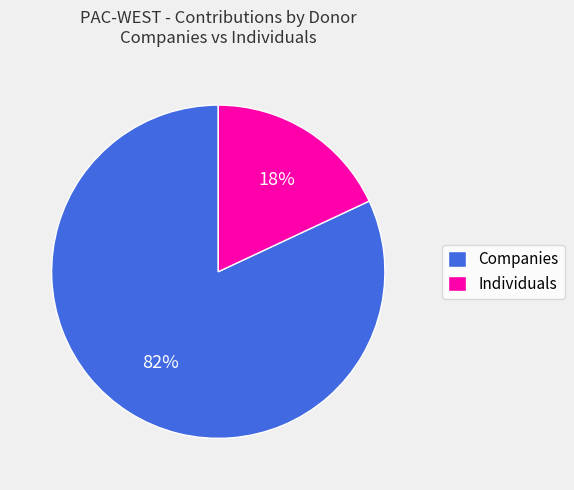

What is the smallest slice in the pie chart?

Individuals